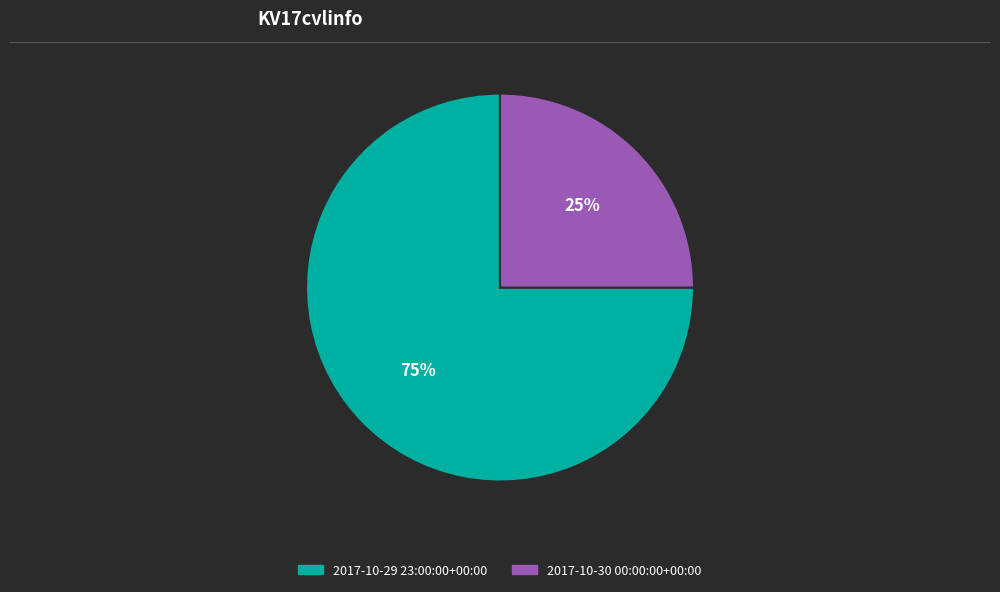

What is the smallest slice in the pie chart?

2017-10-30 00:00:00+00:00